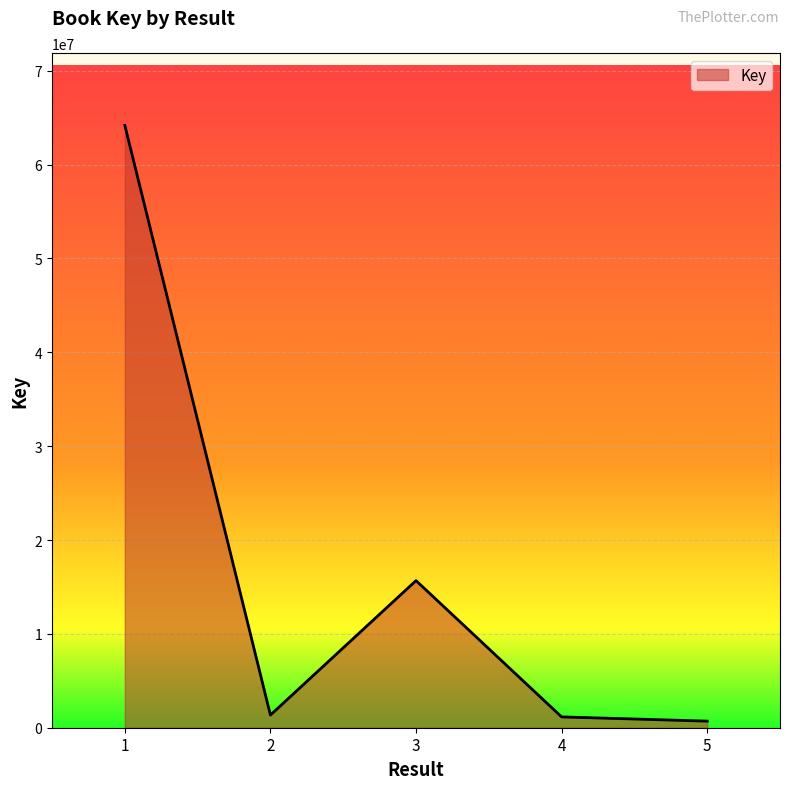

Which label corresponds to the largest value in the chart?

1